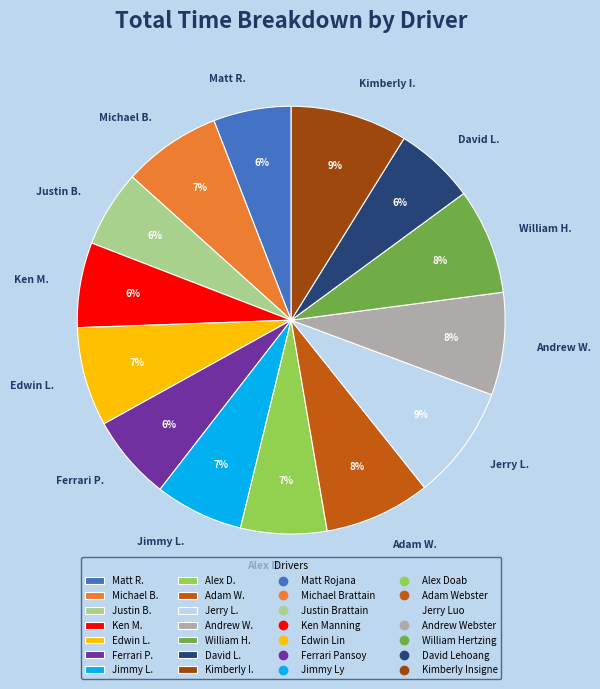

Is there a majority slice in this chart?

No